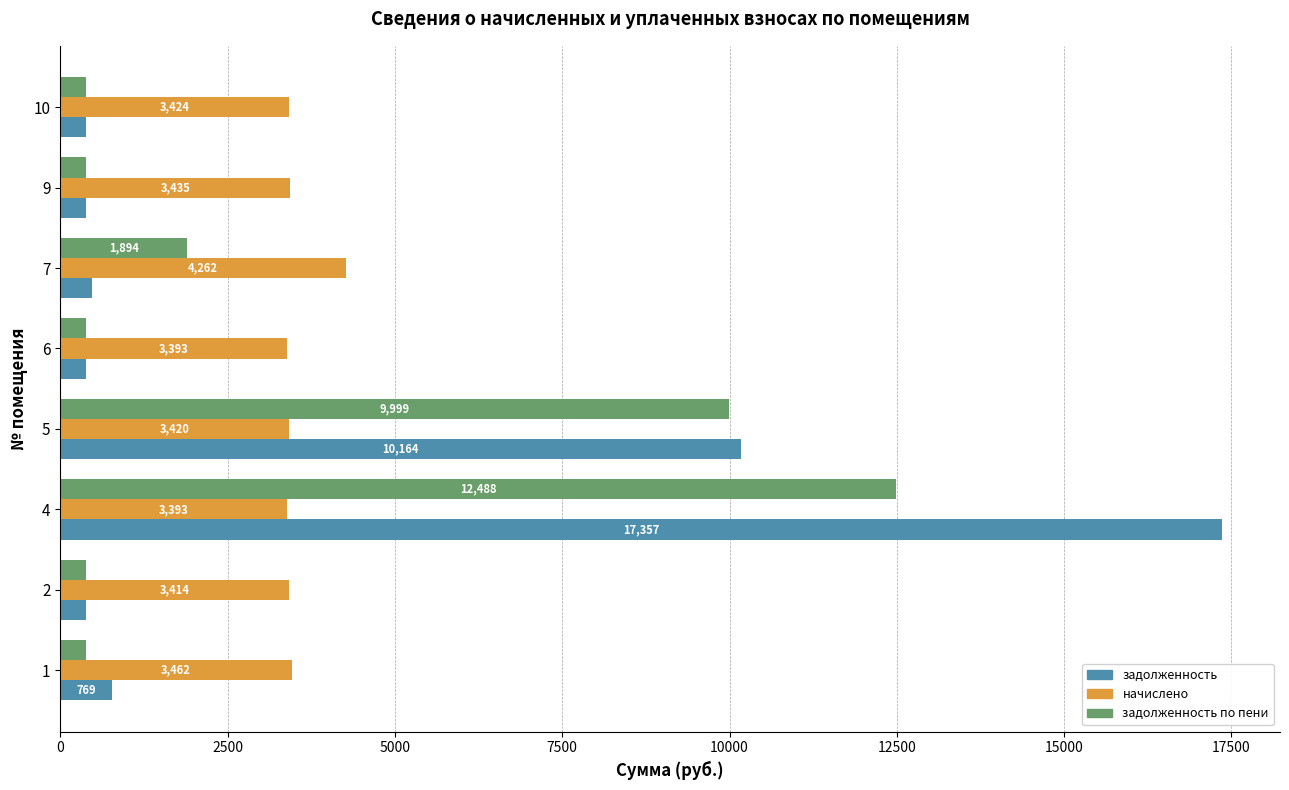

Which series changed the most between 4 and 10?

задолженность